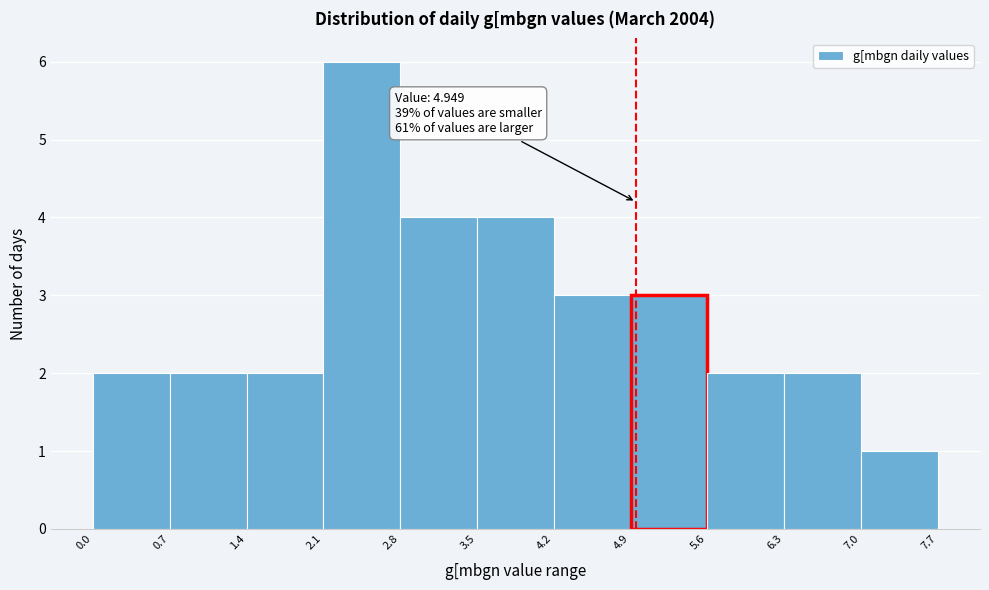

Over which range of the x-axis is the bar tallest?

2.1 to 2.8